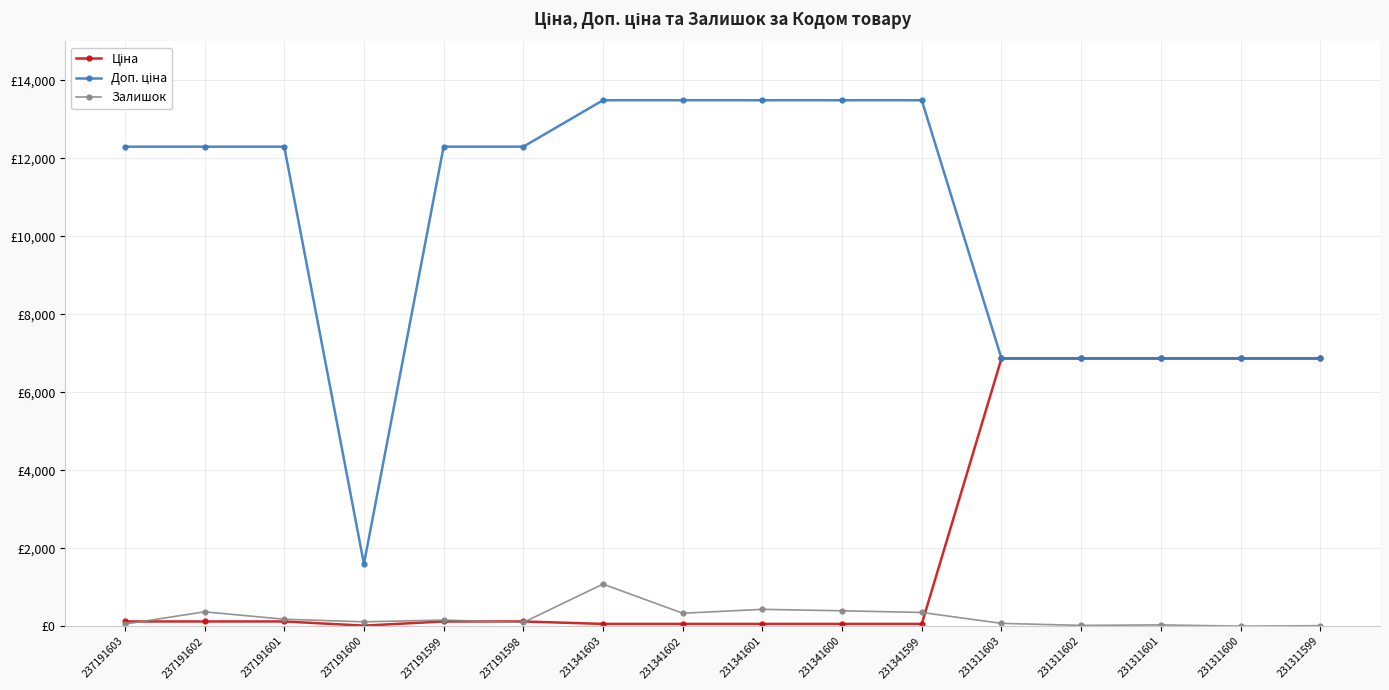

The value of Ціна at 231311603 is 2414.9. True or false?

False